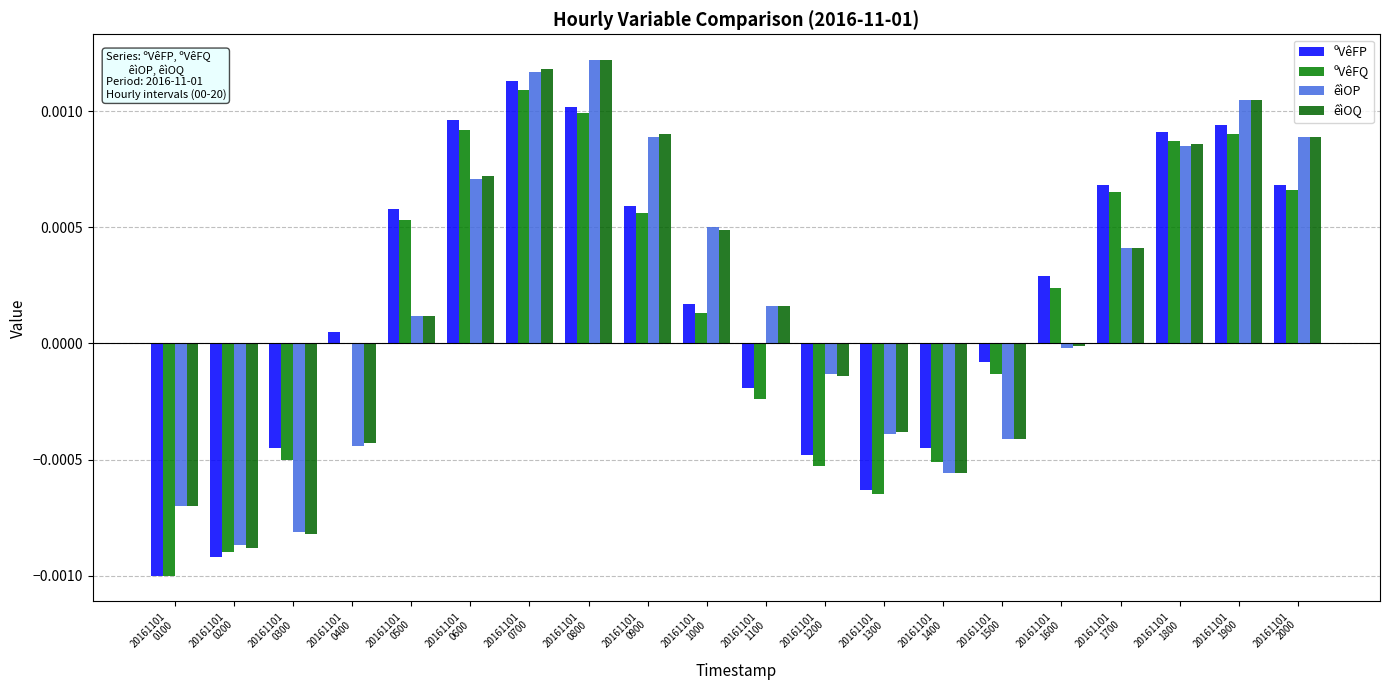

Which series changed the most between 20161101
1900 and 20161101
2000?

ºVêFP